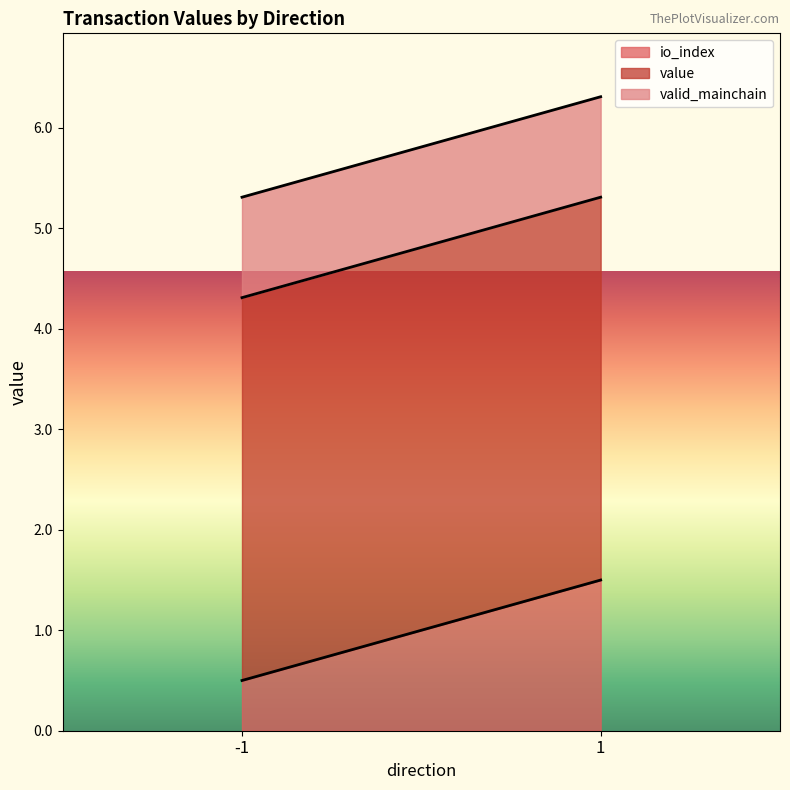

What is the total value across all series at -1?

5.3